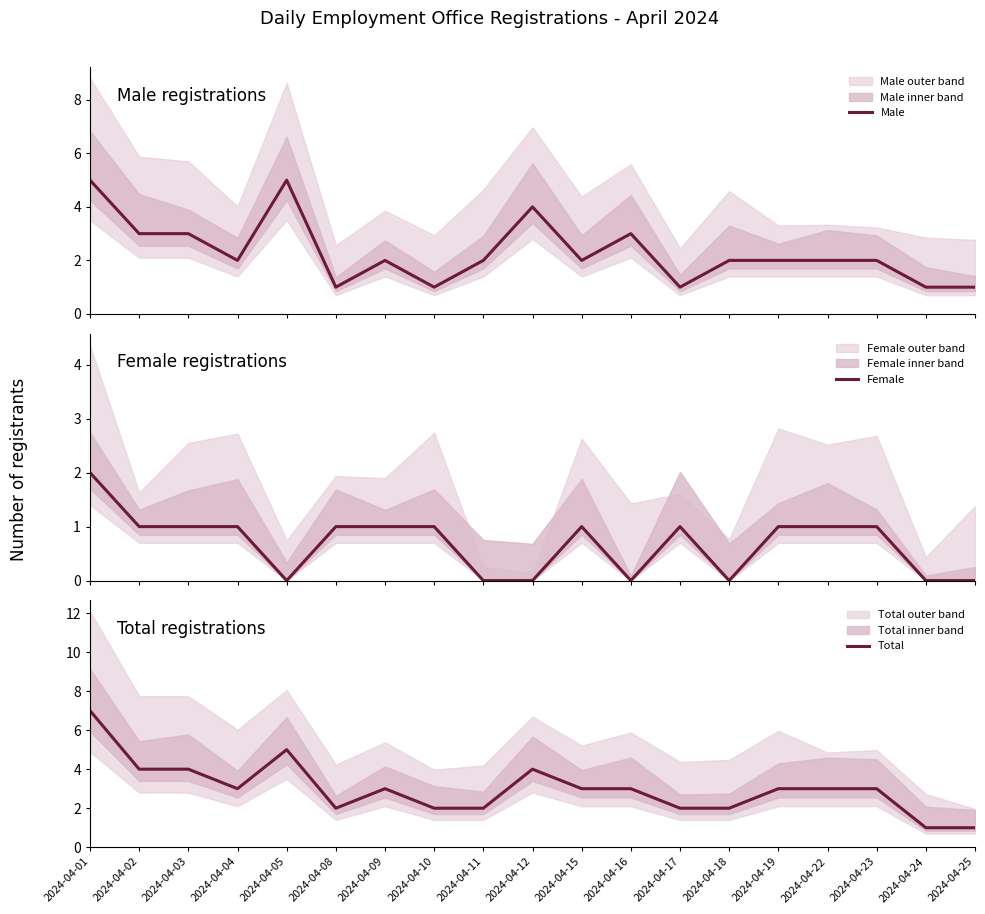

At which category does Female reach its first local valley?

2024-04-05